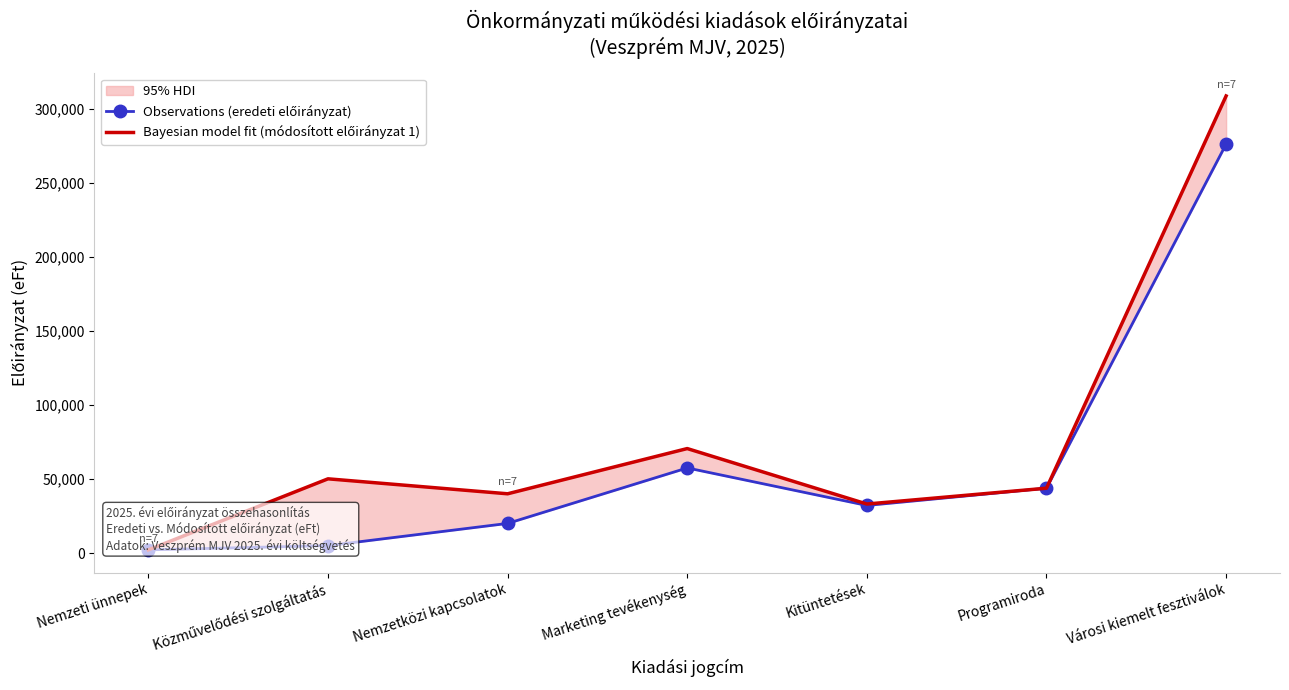

Rank the categories by Bayesian model fit (módosított előirányzat 1) value from lowest to highest.

Nemzeti ünnepek, Kitüntetések, Nemzetközi kapcsolatok, Programiroda, Közművelődési szolgáltatás, Marketing tevékenység, Városi kiemelt fesztiválok